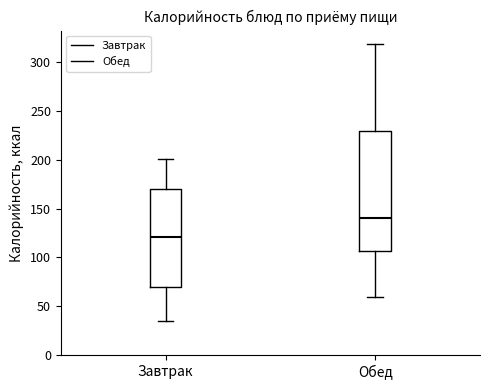

Comparing the boxes themselves (not the whiskers), which one is the tallest?

Обед